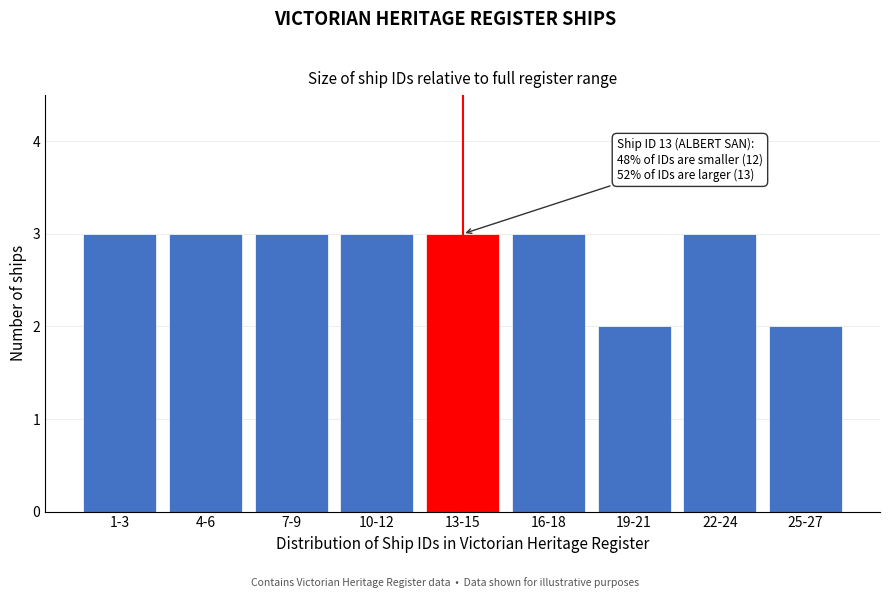

Reading left to right, transcribe all the data shown in this chart.

3	3	3	3	3	3	2	3	2